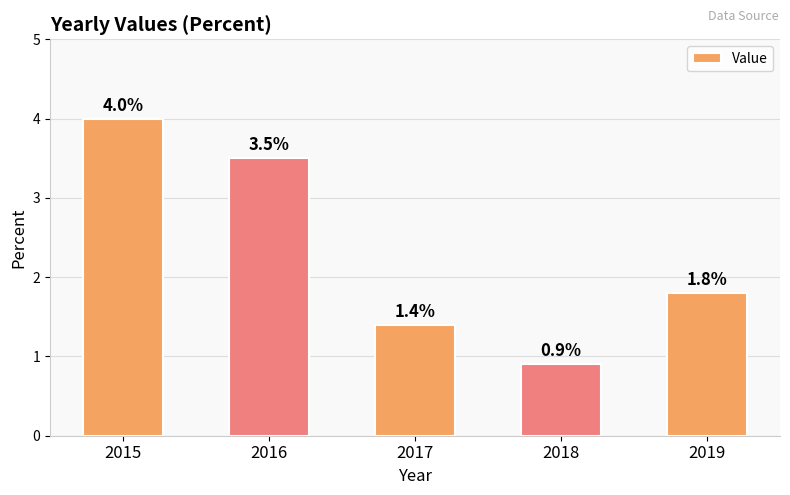

What is the value of the 5th bar from the left?

1.8